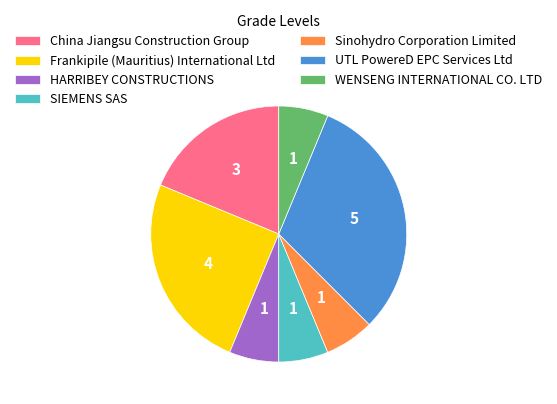

True or false: SIEMENS SAS accounts for 18% of the total.

False